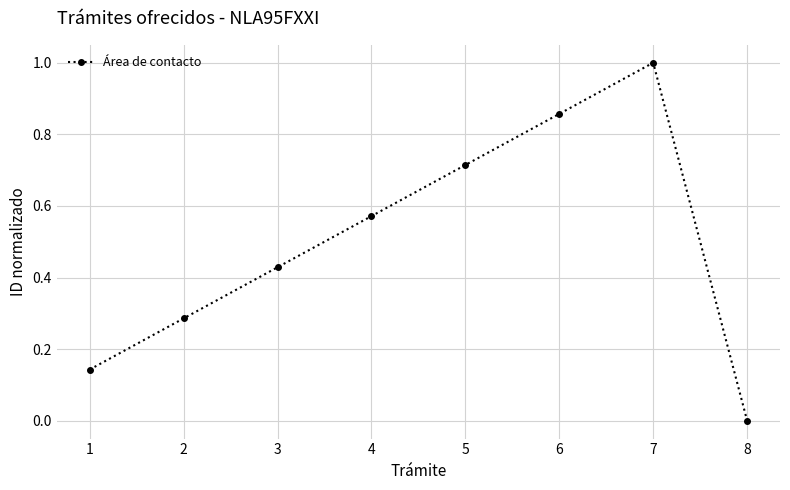

Does the chart have visible grid lines?

Yes